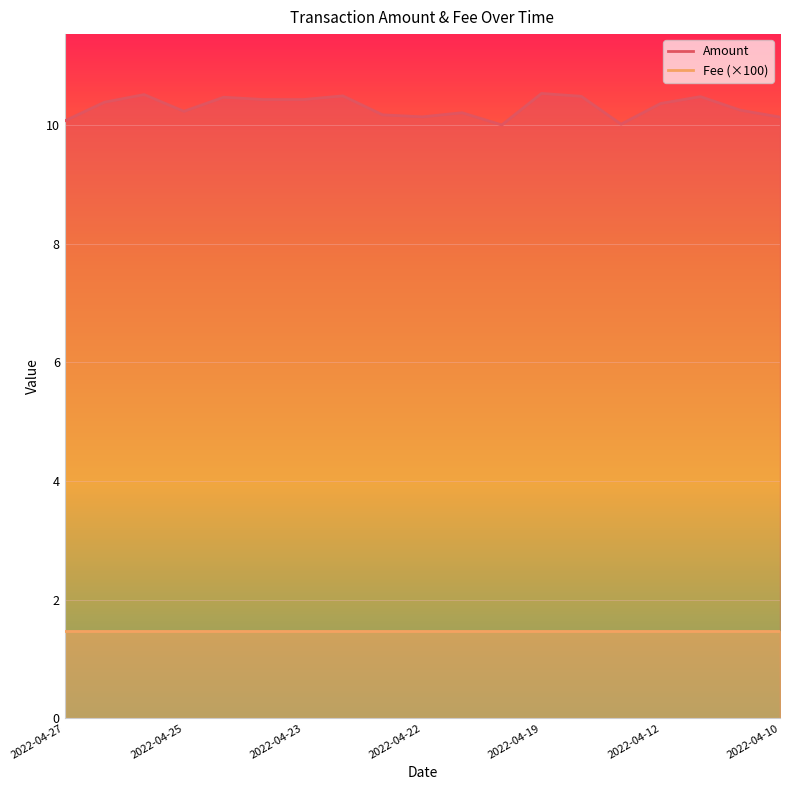

What is the sum of the values at 2022-04-11 and 2022-04-12?

20.6